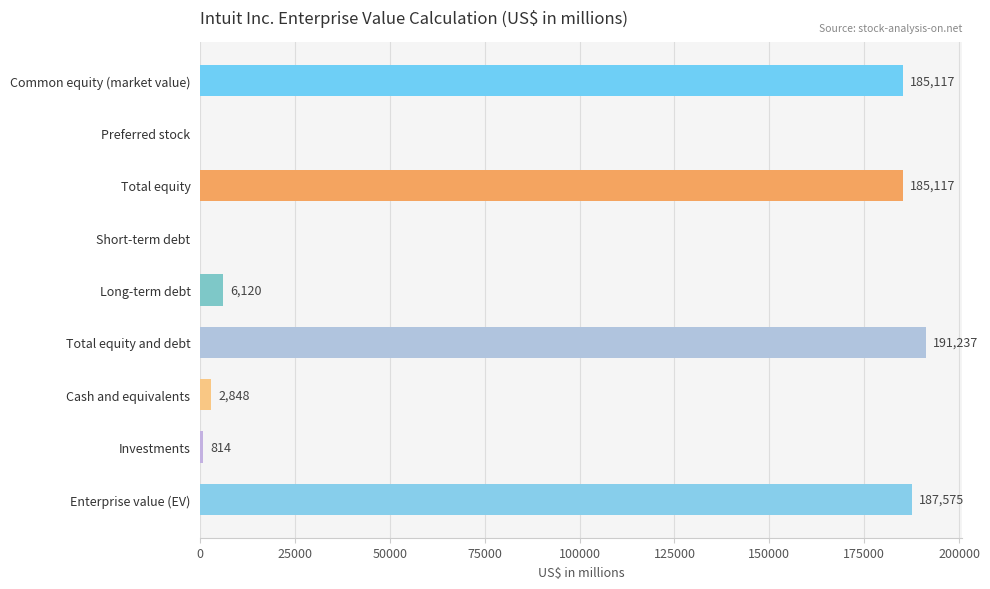

The chart shows a value of 6120 at Long-term debt. True or false?

True